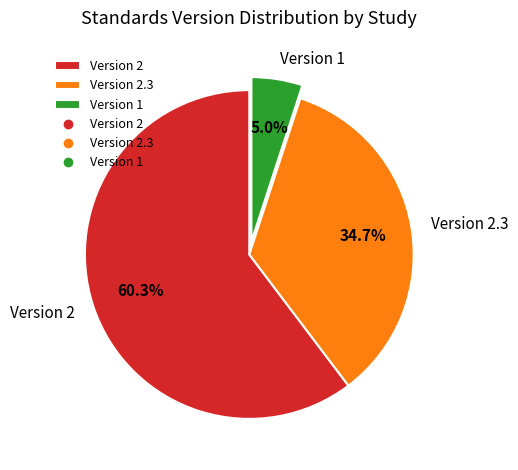

Which category has the smallest portion of the pie?

Version 1